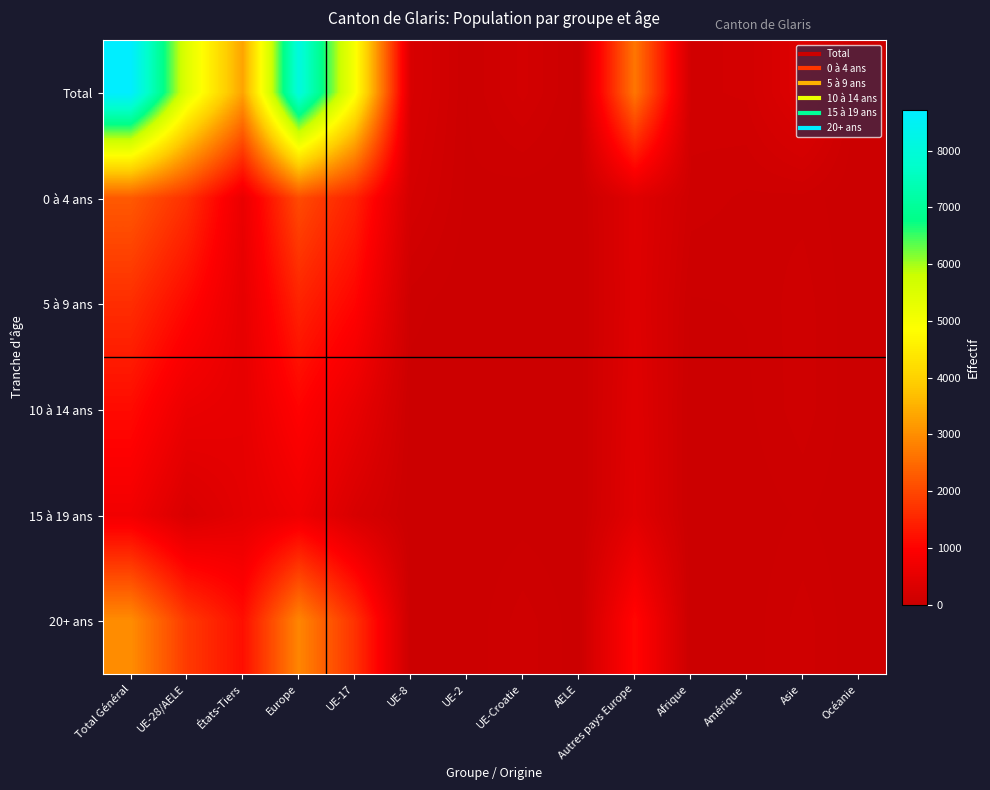

Reading left to right, what are all the values shown in this chart?

Total: Total Général=8720	UE-28/AELE=5427	États-Tiers=3293	Europe=8087	UE-17=4975	UE-8=250	UE-2=33	UE-Croatie=149	AELE=20	Autres pays Europe=2660	Afrique=127	Amérique=143	Asie=359	Océanie=2
0 à 4 ans: Total Général=2246	UE-28/AELE=1658	États-Tiers=588	Europe=2041	UE-17=1449	UE-8=171	UE-2=26	UE-Croatie=7	AELE=5	Autres pays Europe=383	Afrique=86	Amérique=61	Asie=56	Océanie=0
5 à 9 ans: Total Général=1622	UE-28/AELE=1096	États-Tiers=526	Europe=1467	UE-17=1031	UE-8=48	UE-2=5	UE-Croatie=11	AELE=1	Autres pays Europe=371	Afrique=30	Amérique=37	Asie=88	Océanie=0
10 à 14 ans: Total Général=1131	UE-28/AELE=609	États-Tiers=522	Europe=1010	UE-17=565	UE-8=13	UE-2=2	UE-Croatie=25	AELE=4	Autres pays Europe=401	Afrique=6	Amérique=26	Asie=89	Océanie=0
15 à 19 ans: Total Général=739	UE-28/AELE=264	États-Tiers=475	Europe=687	UE-17=242	UE-8=5	UE-2=0	UE-Croatie=17	AELE=0	Autres pays Europe=423	Afrique=2	Amérique=9	Asie=40	Océanie=1
20+ ans: Total Général=2982	UE-28/AELE=1800	États-Tiers=1182	Europe=2882	UE-17=1688	UE-8=13	UE-2=0	UE-Croatie=89	AELE=10	Autres pays Europe=1082	Afrique=3	Amérique=10	Asie=86	Océanie=1